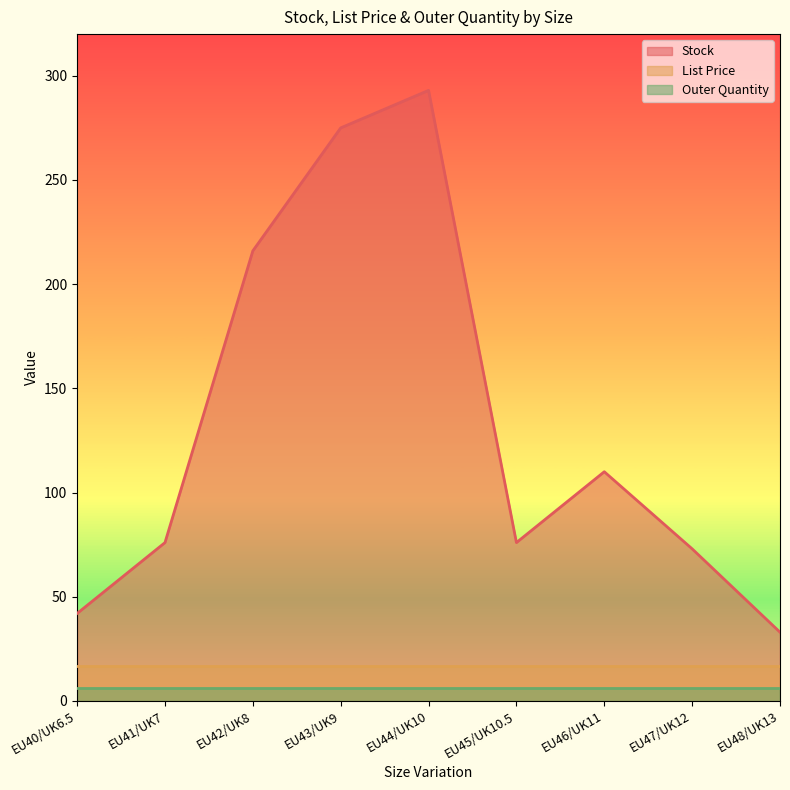

True or false: Stock and Outer Quantity intersect in this chart.

False